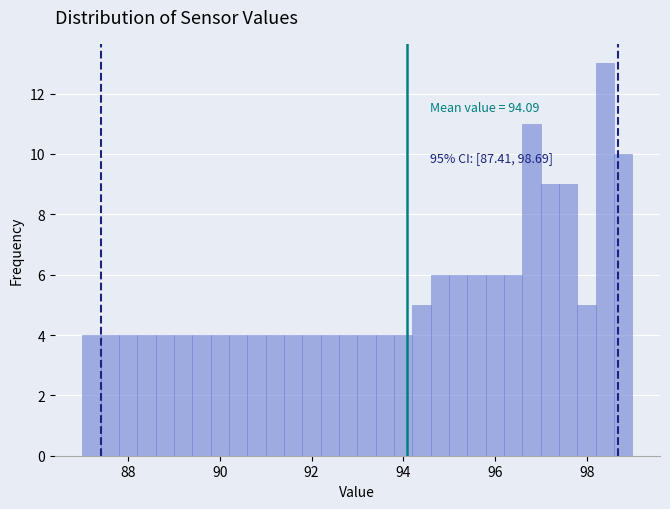

Read against the x-axis, roughly where is the centre of the tallest bar?

98.4